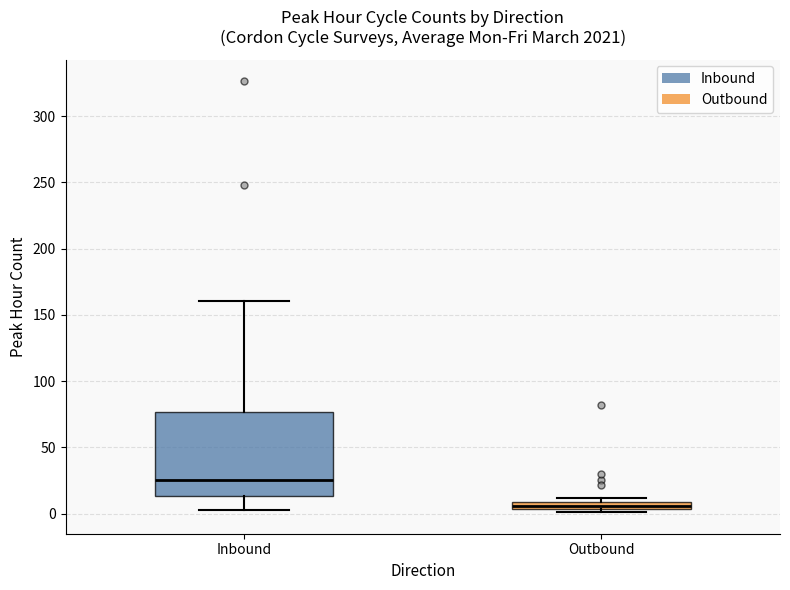

Which box's median line is the lowest?

Outbound